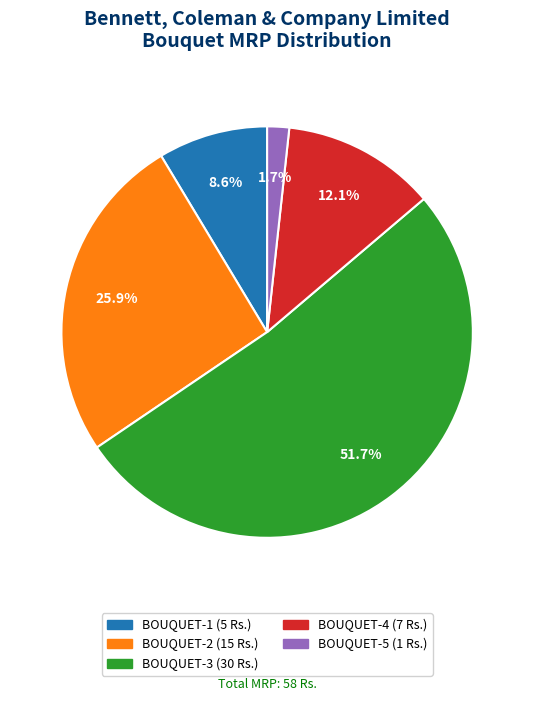

Which category accounts for the majority?

BOUQUET-3